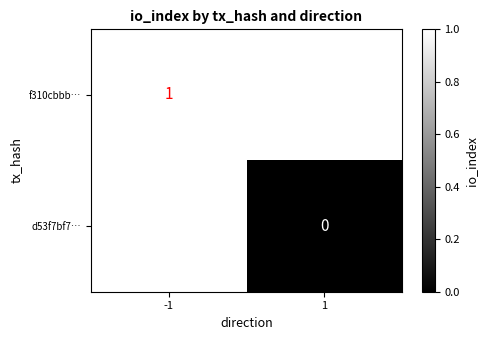

True or false: f310cbbb… has a value of 2 at -1.

False